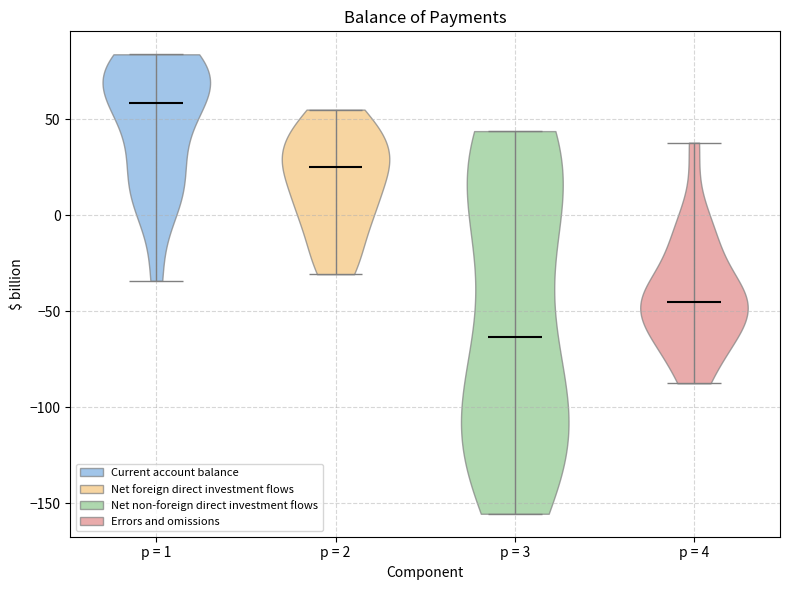

What is the highest point the violin for p = 4 reaches on the y-axis? The values are not printed on the chart, so give them approximately, as read against the axis.

40